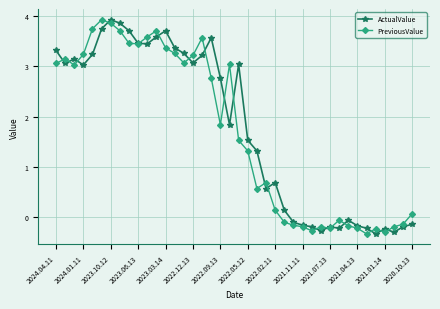

True or false: PreviousValue has more than 2 points higher than both neighbors.

True